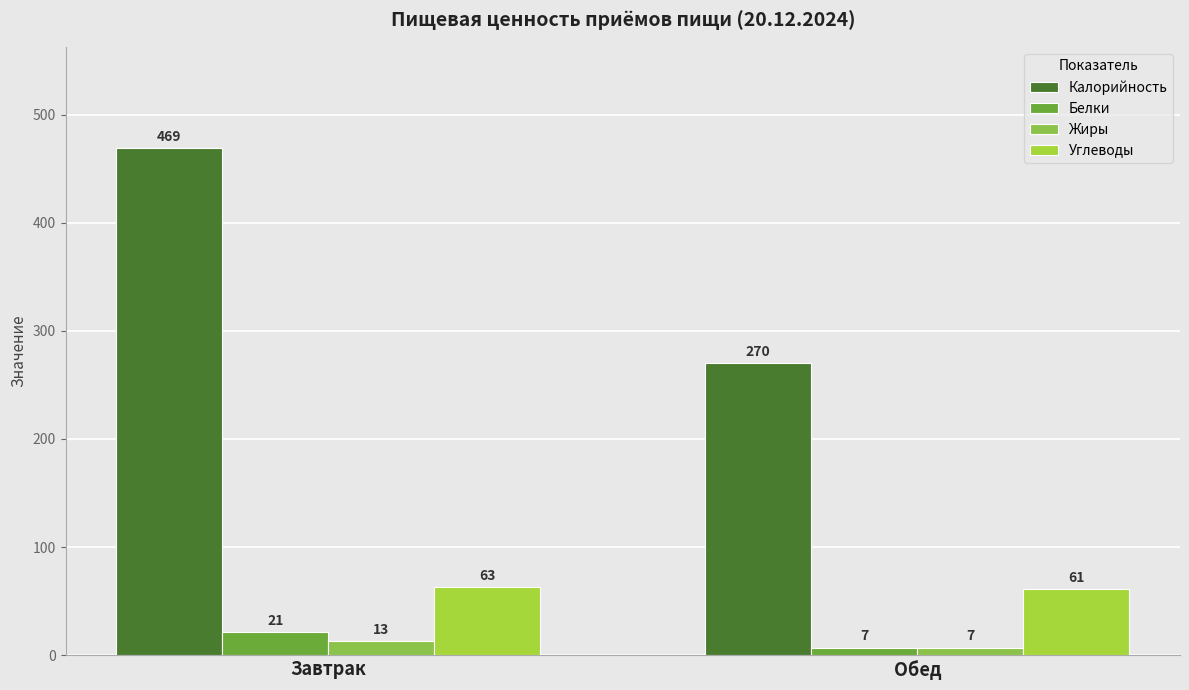

At how many categories does at least one series exceed 72?

2